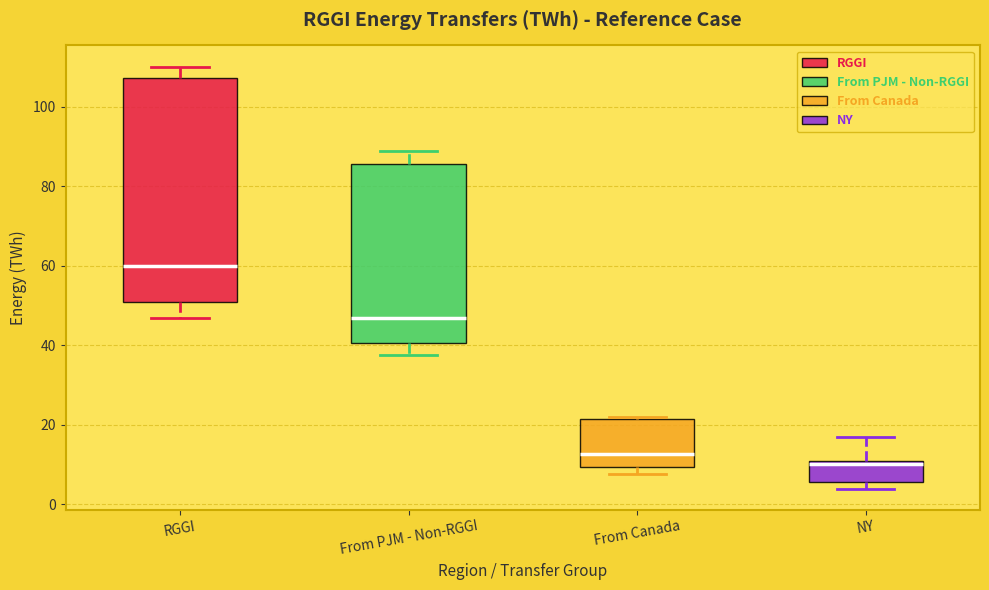

Which box is the tallest, from its lower edge to its upper edge?

RGGI